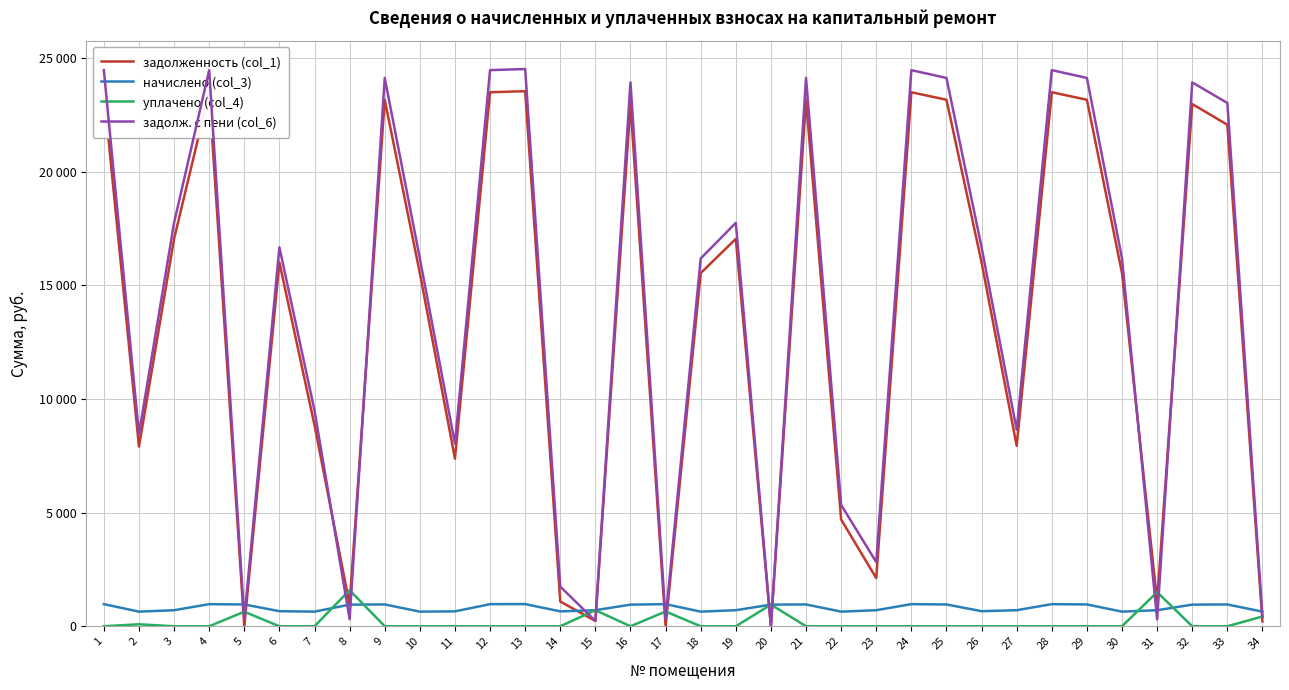

After their last crossing, which series has the higher values: начислено (col_3) or задолженность (col_1)?

начислено (col_3)